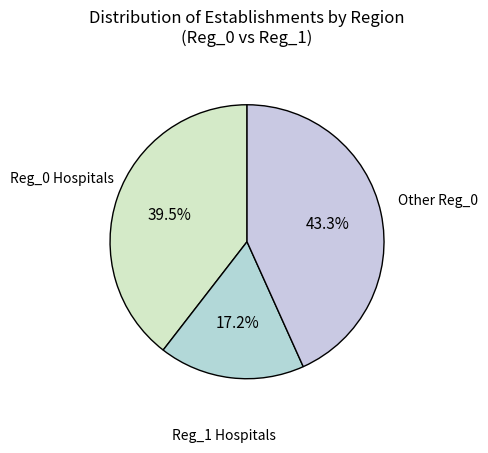

How many slices are in this pie chart?

3